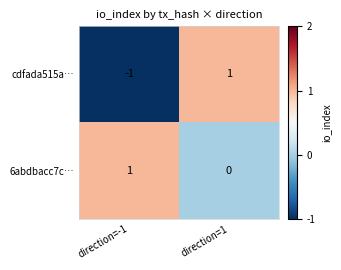

How many series are shown in this chart?

2